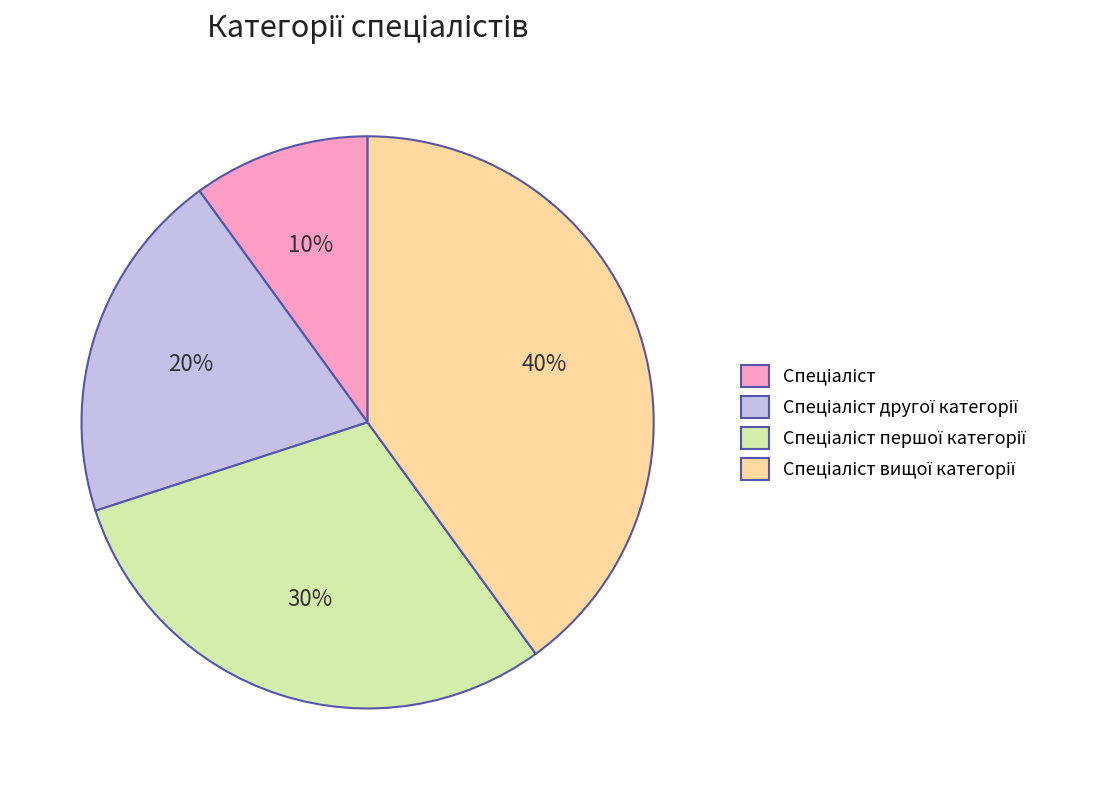

To the nearest percent, what is the difference between the largest and smallest slice percentages?

30%